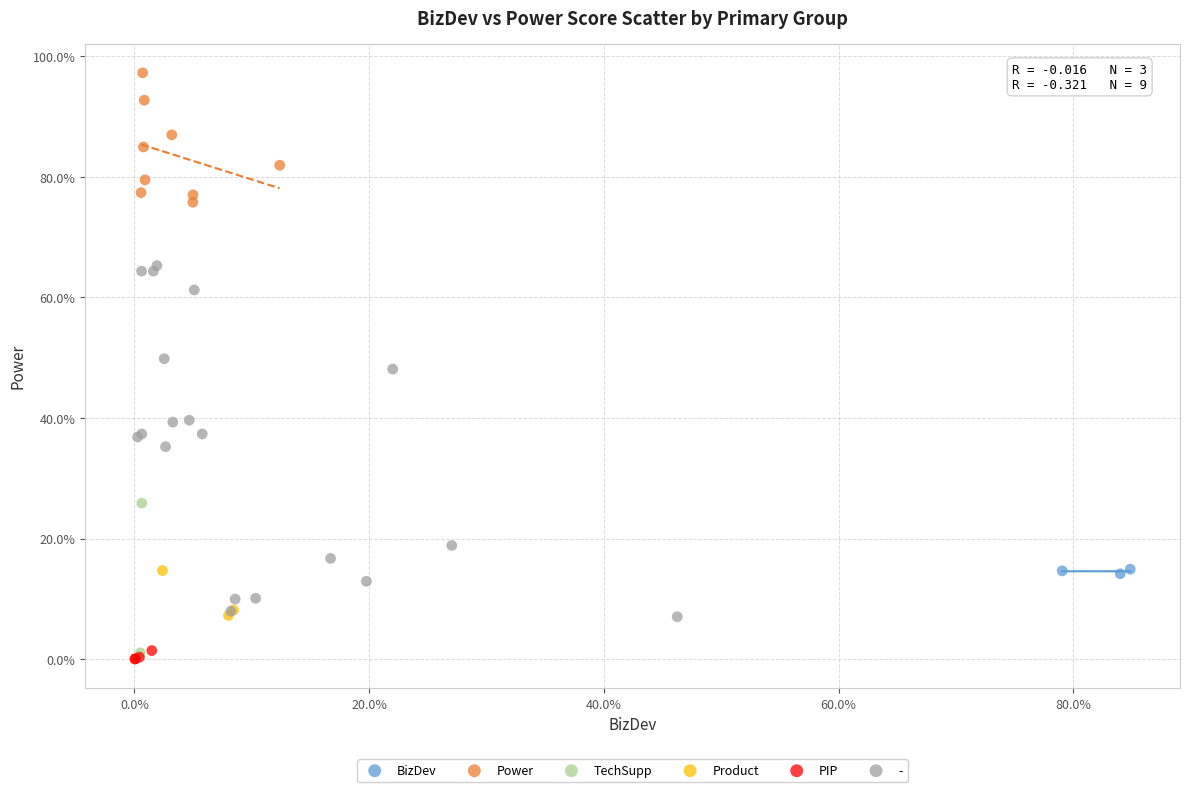

Which series reaches the maximum Y coordinate?

Power